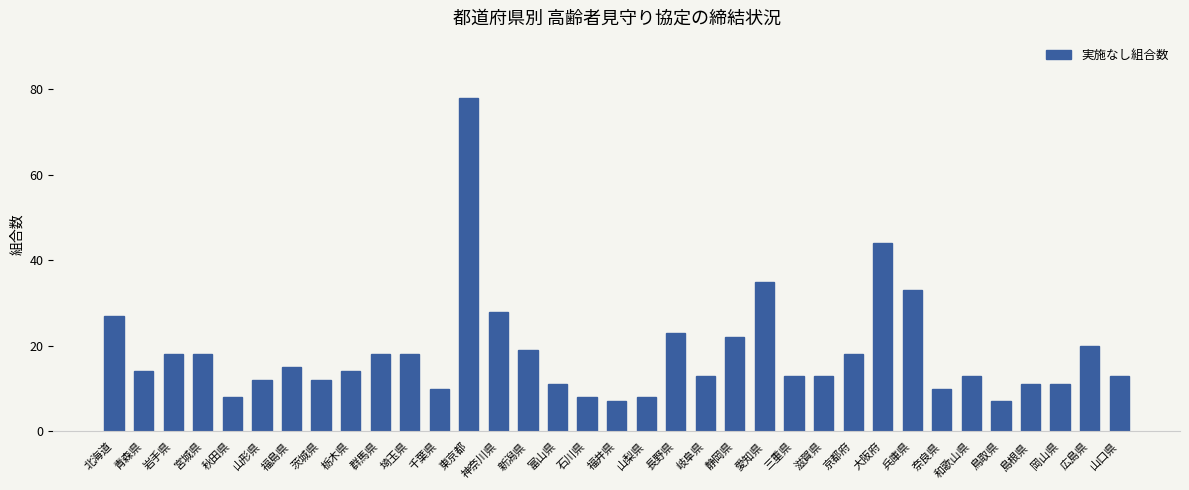

Is it true that the value at 鳥取県 is 7?

True